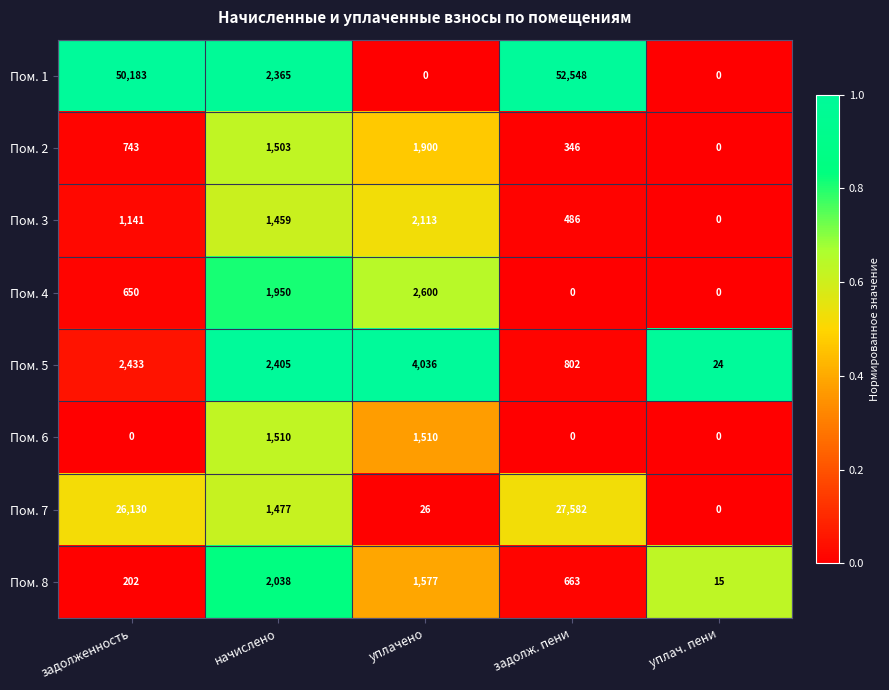

How many values in the Пом. 7 series are below 1477?

2